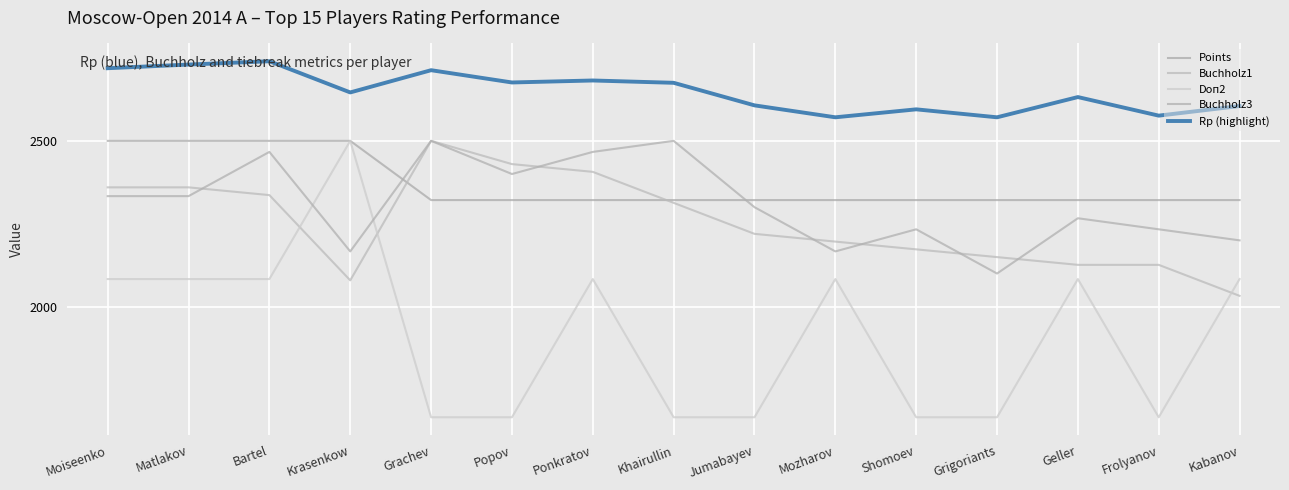

The value of Buchholz3 at Ponkratov is 2466.7. True or false?

True